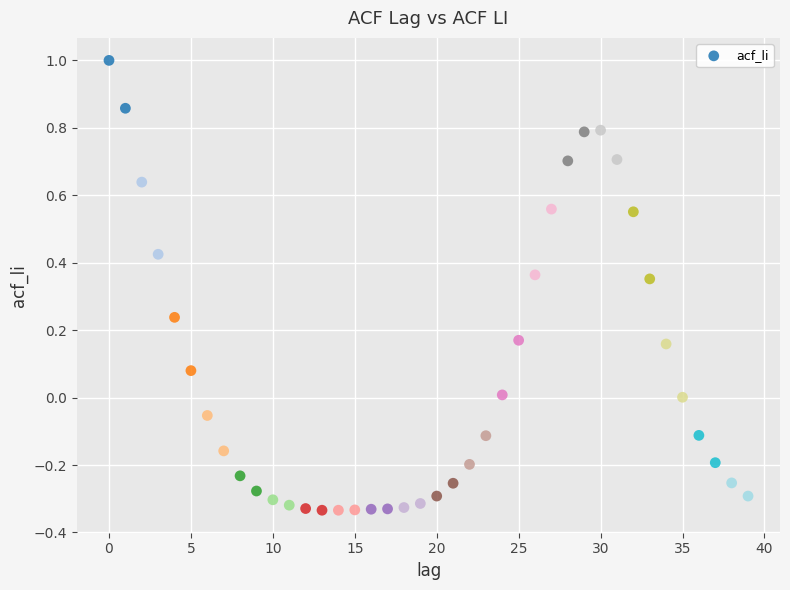

What is the range of Y values (max minus min)?

1.3